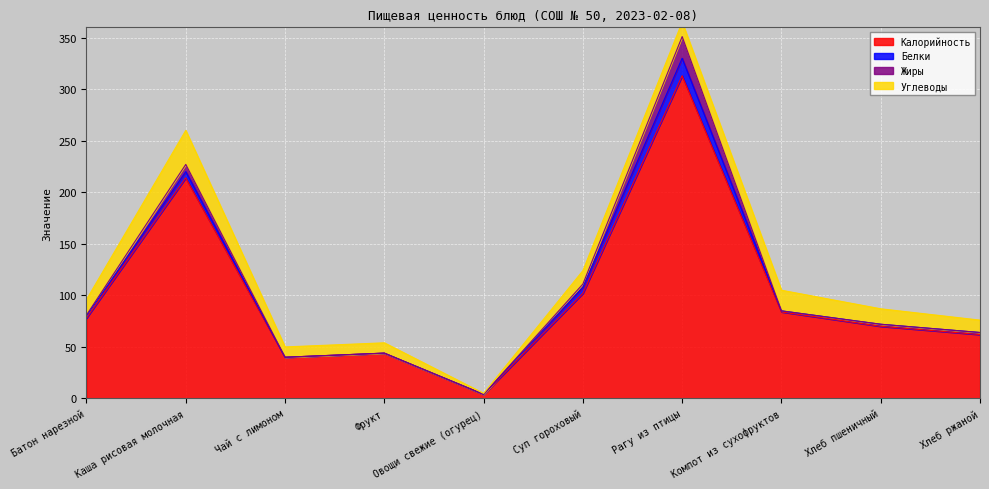

What is the approximate value of Углеводы at Чай с лимоном, to the nearest 5?

10